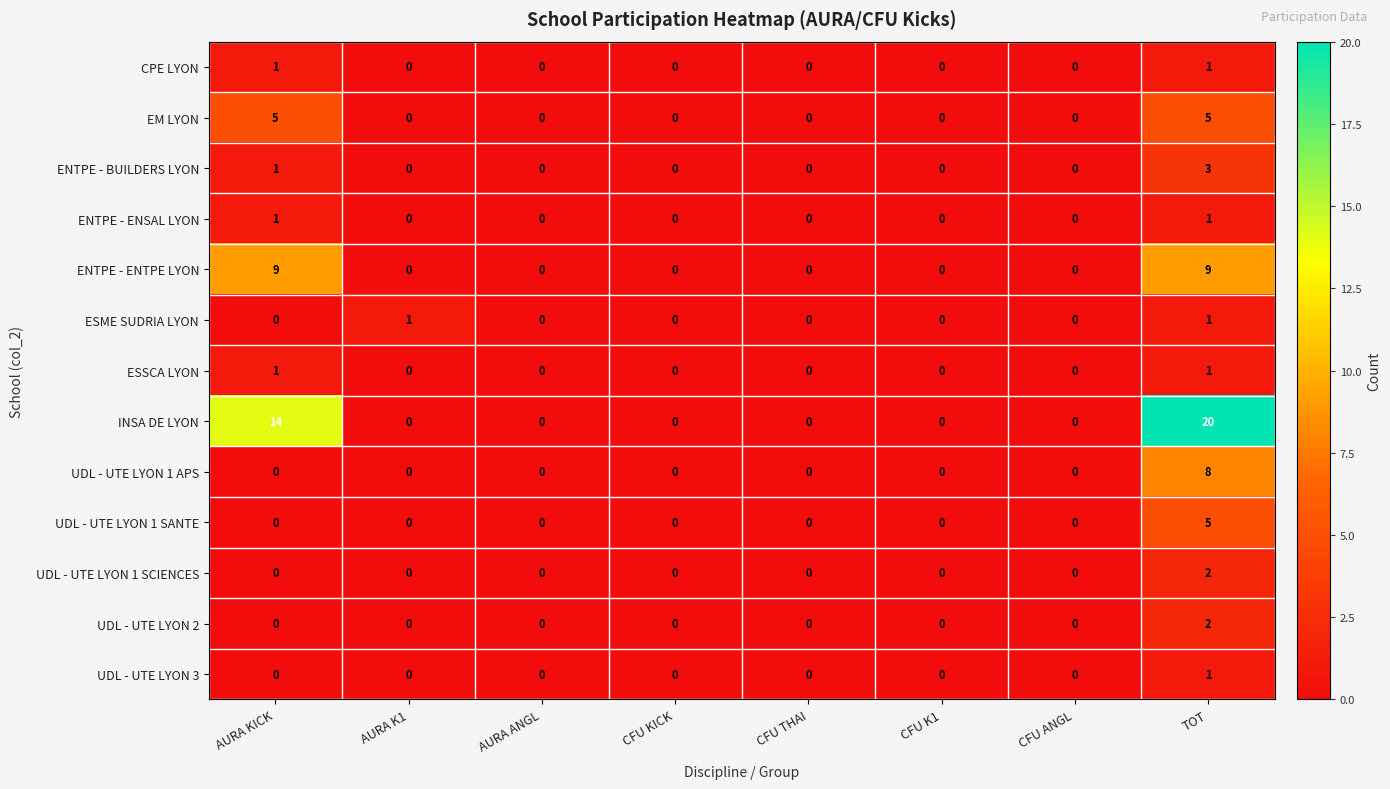

Which series has the largest total across all categories?

INSA DE LYON